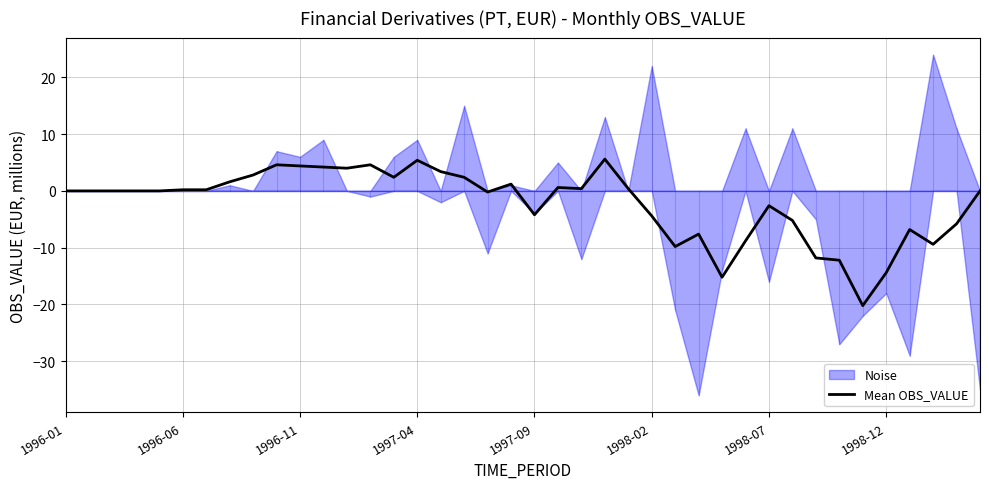

What is the maximum value for Mean OBS_VALUE?

5.6